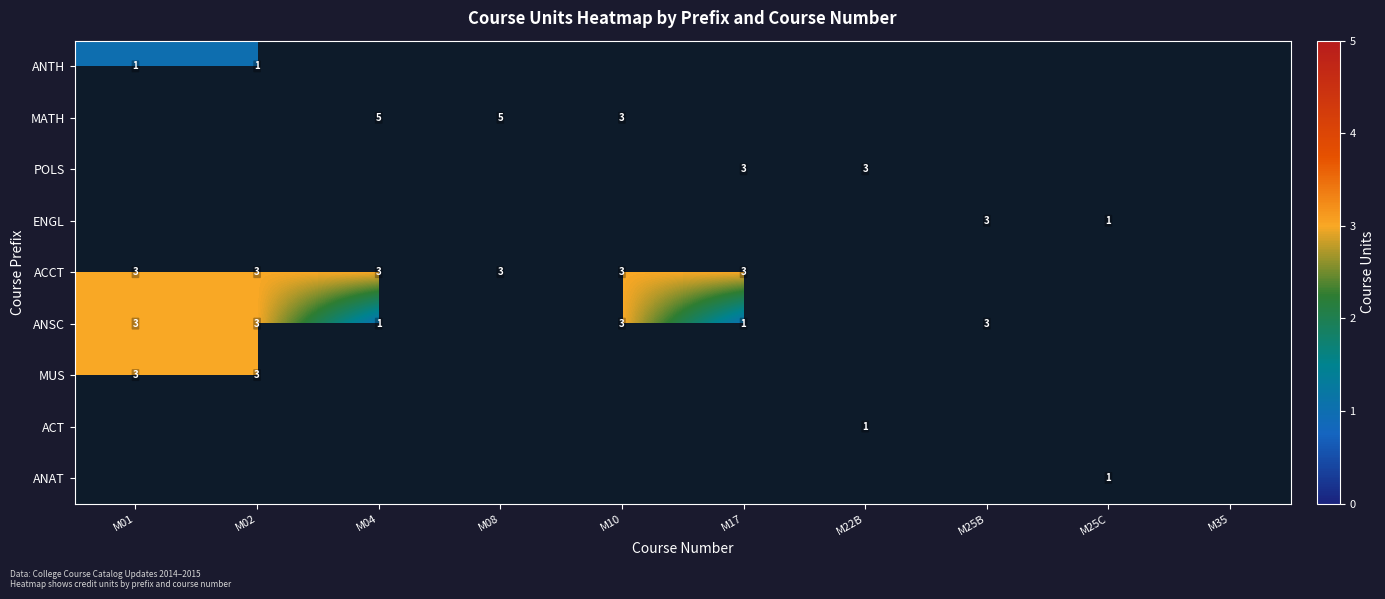

Is it true that ANSC equals 1.1 at M25B?

False